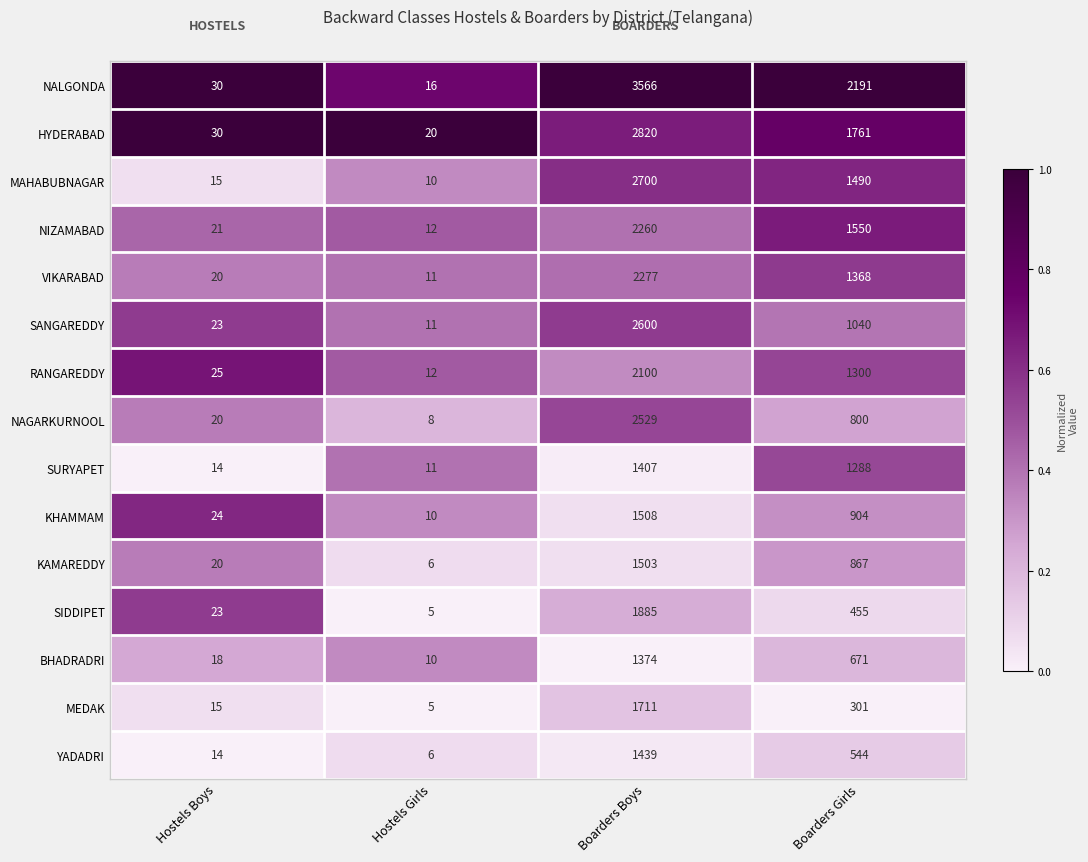

Read the HYDERABAD value at Boarders Boys, to the nearest 10.

2820